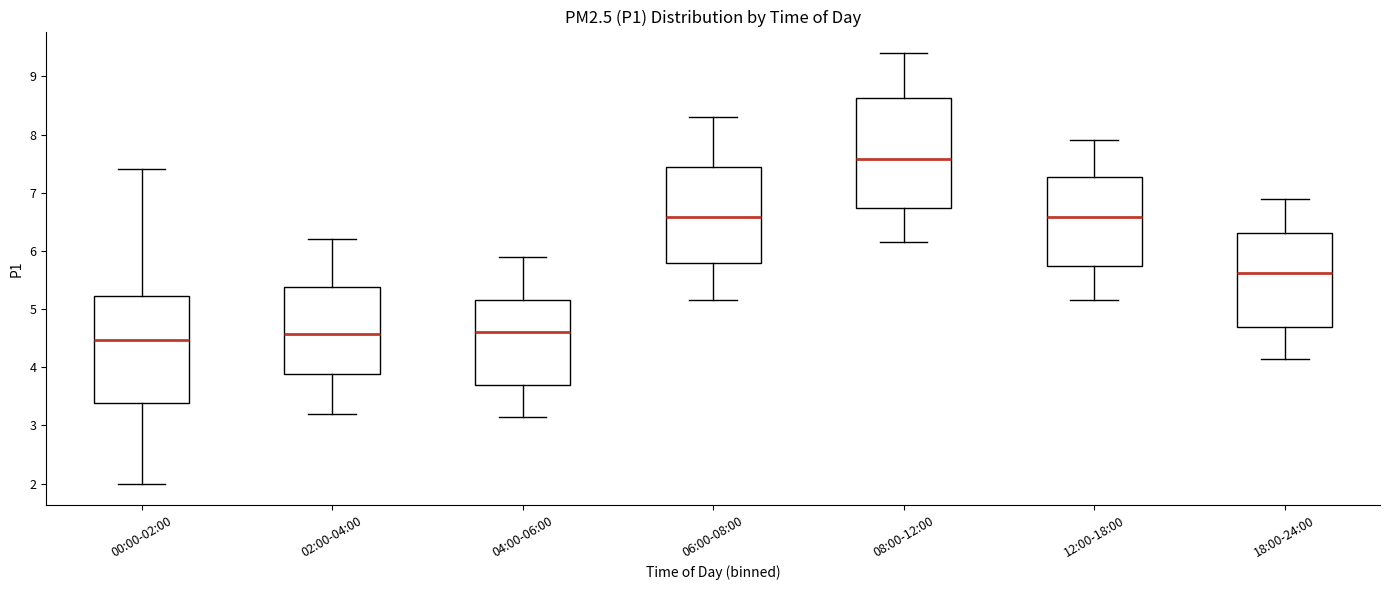

Reading left to right, read every box against the y-axis: the position of its median line, the range the box covers, and the ends of its whiskers. The values are not printed on the chart, so give them approximately, as read against the axis.

00:00-02:00: median 4.5, box 3.4 to 5.2, whiskers 2.0 to 7.4
02:00-04:00: median 4.6, box 3.9 to 5.4, whiskers 3.2 to 6.2
04:00-06:00: median 4.6, box 3.7 to 5.2, whiskers 3.2 to 5.9
06:00-08:00: median 6.6, box 5.8 to 7.4, whiskers 5.2 to 8.3
08:00-12:00: median 7.6, box 6.7 to 8.6, whiskers 6.2 to 9.4
12:00-18:00: median 6.6, box 5.7 to 7.3, whiskers 5.2 to 7.9
18:00-24:00: median 5.6, box 4.7 to 6.3, whiskers 4.2 to 6.9